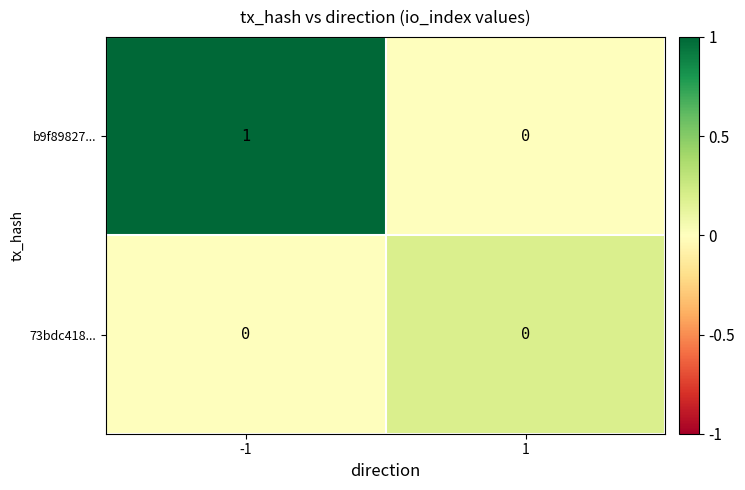

What is the difference between the highest and lowest values at 1?

0